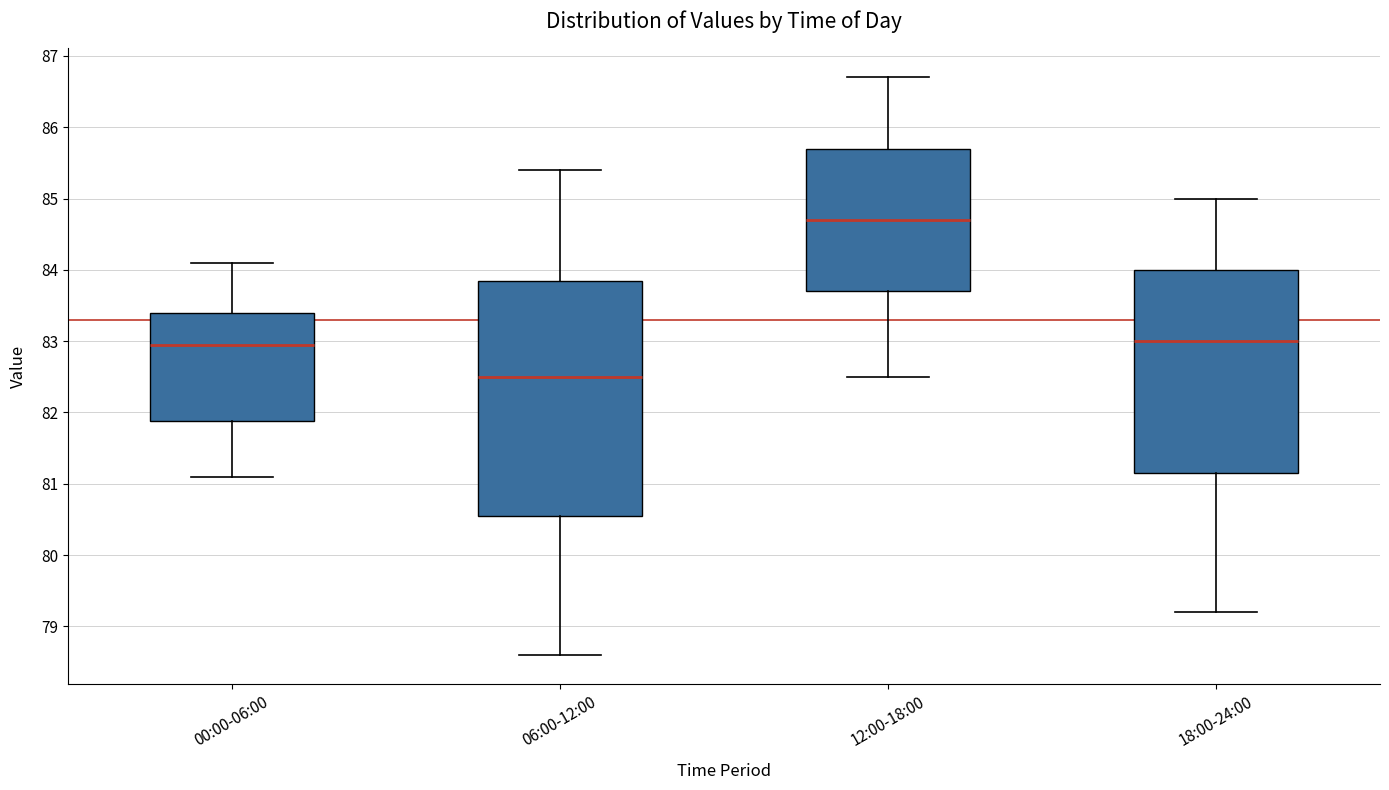

Which box is the tallest, from its lower edge to its upper edge?

06:00-12:00